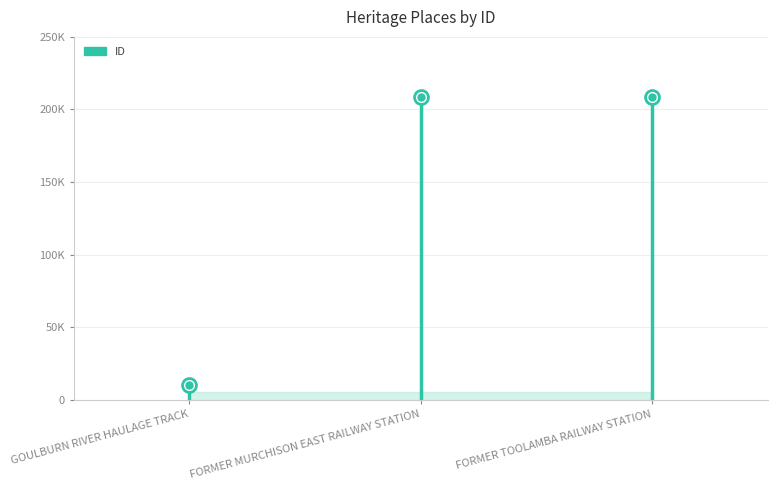

Read the value at GOULBURN RIVER HAULAGE TRACK.

10528